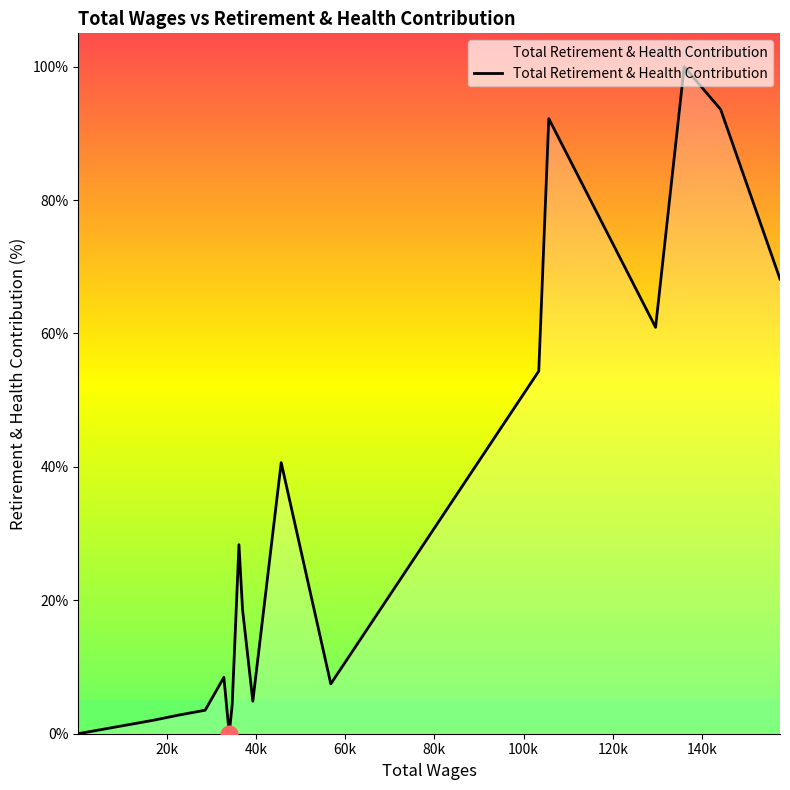

What is the greatest value displayed?

100.0